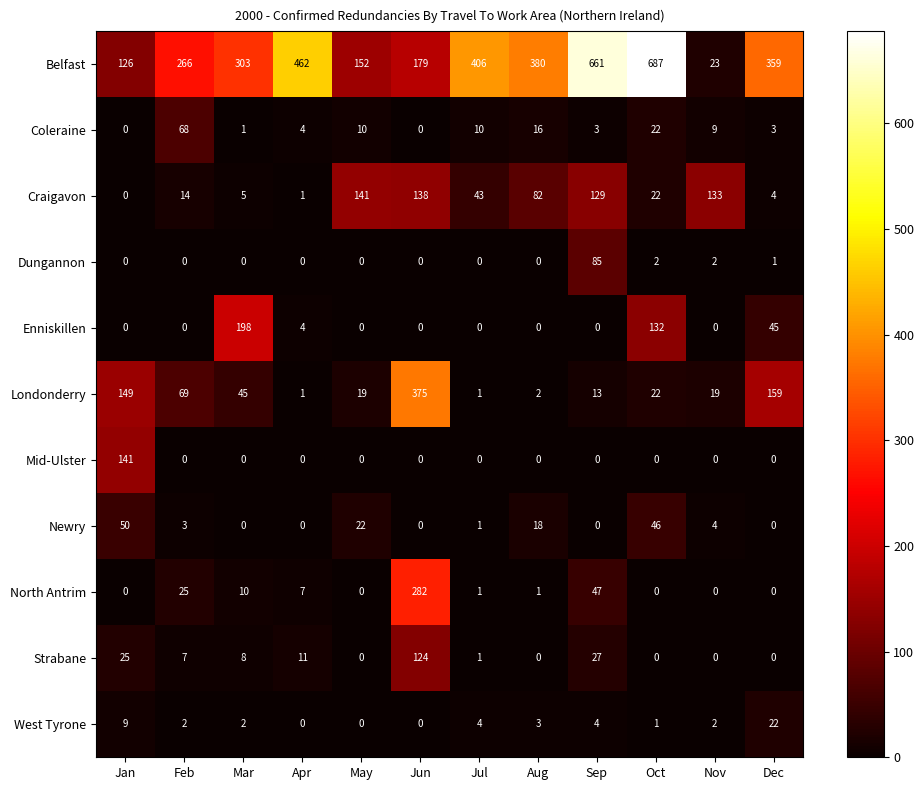

What is the highest value of the Strabane series?

124